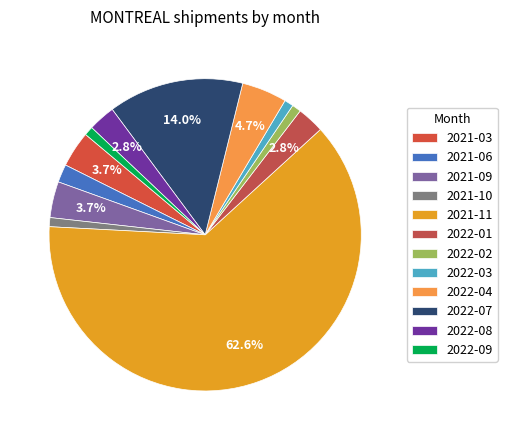

Which category has the biggest portion of the pie?

2021-11